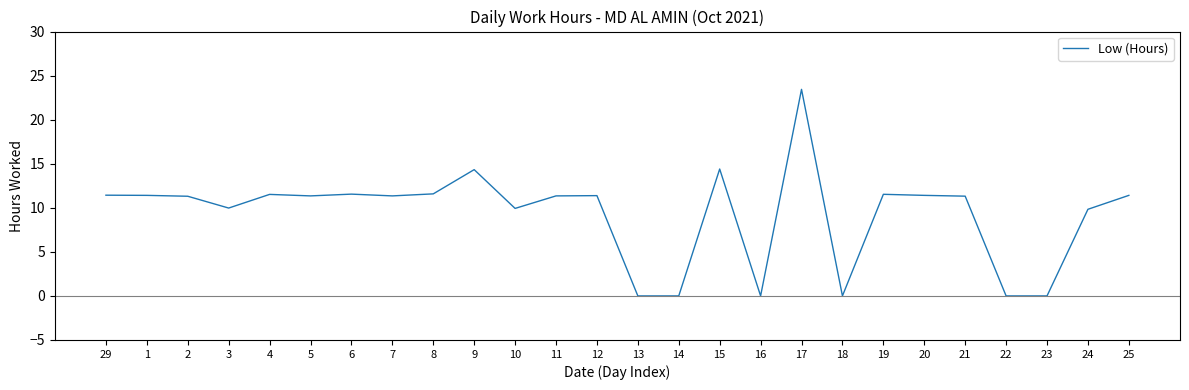

What position from the left is 9?

10